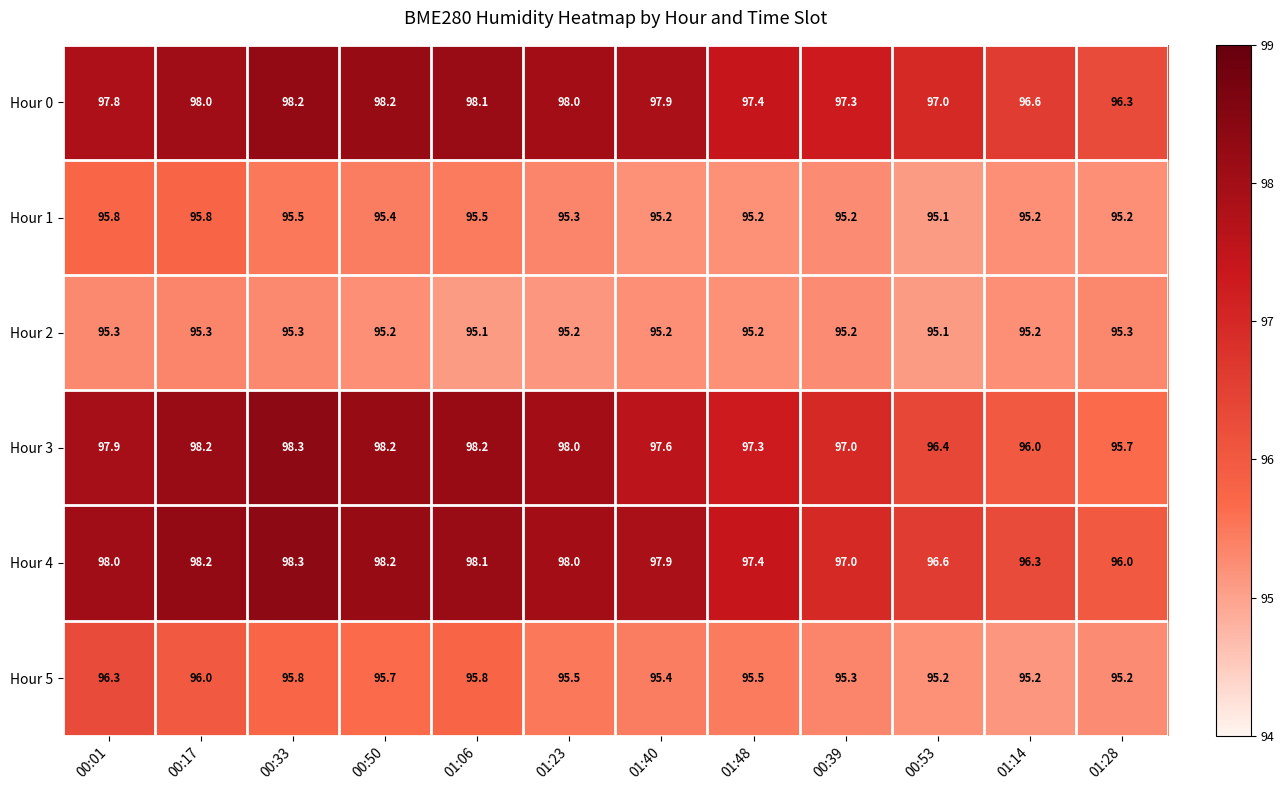

At which label is Hour 1 closest to 95?

00:53